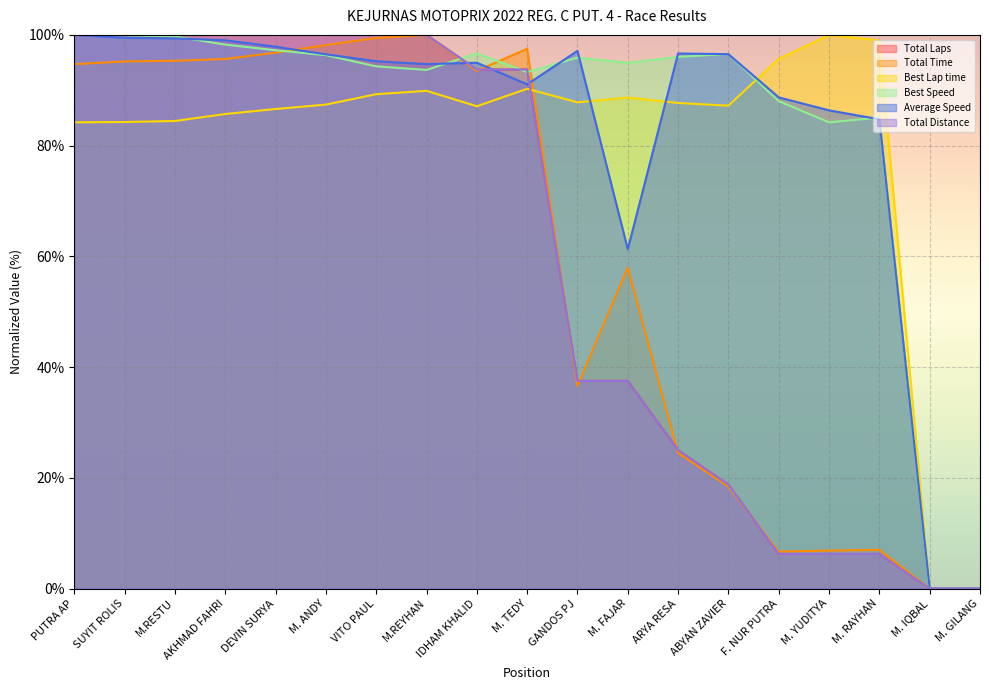

Does the chart display data point markers on the line(s)?

No